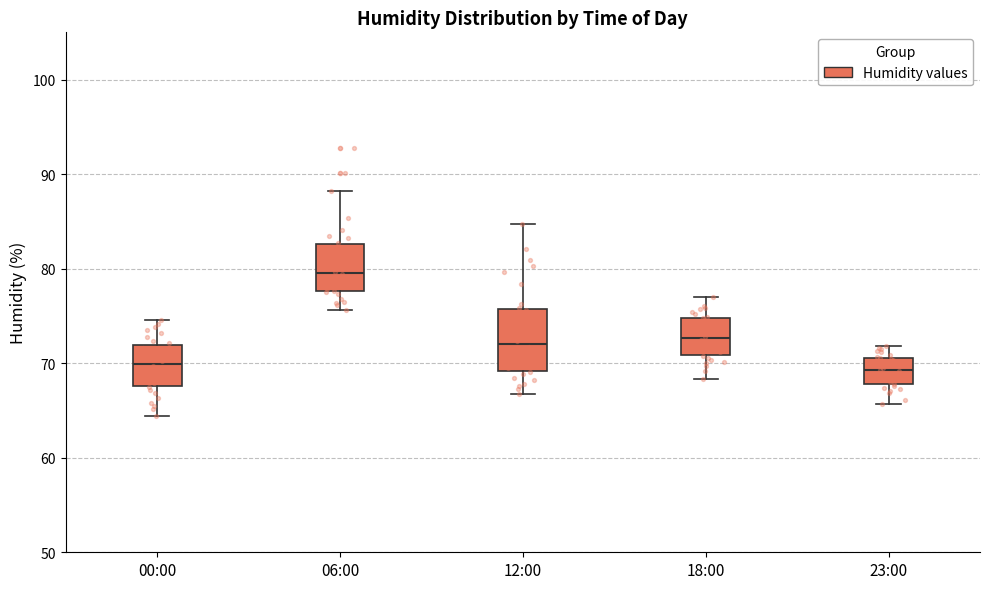

Where is the upper edge of the box for 12:00 on the y-axis? The values are not printed on the chart, so give them approximately, as read against the axis.

76